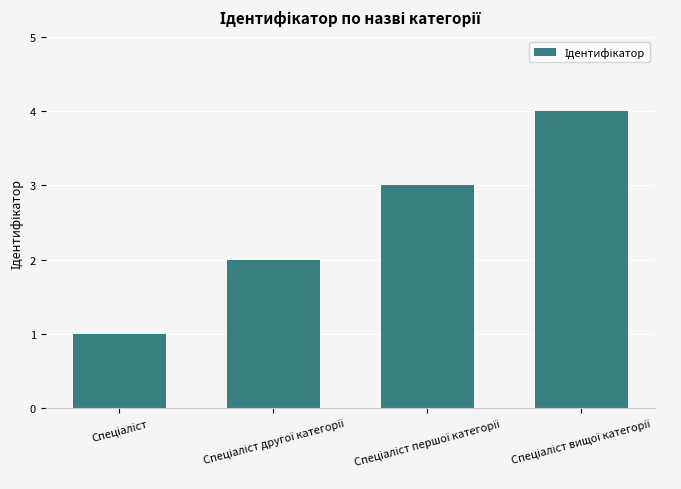

What is the greatest value displayed?

4